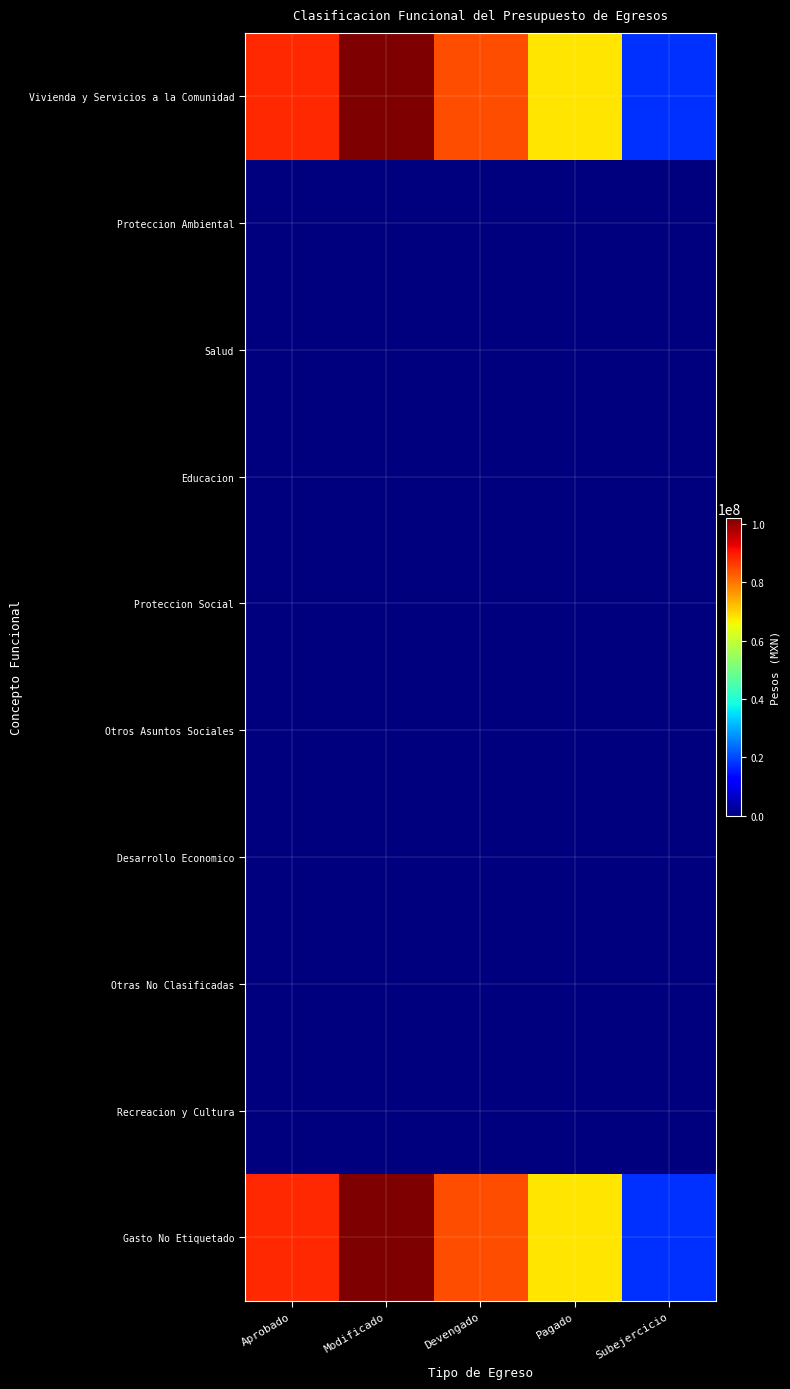

At Pagado, list the series in order from largest to smallest.

Vivienda y Servicios a la Comunidad, Gasto No Etiquetado, Proteccion Ambiental, Salud, Educacion, Proteccion Social, Otros Asuntos Sociales, Desarrollo Economico, Otras No Clasificadas, Recreacion y Cultura